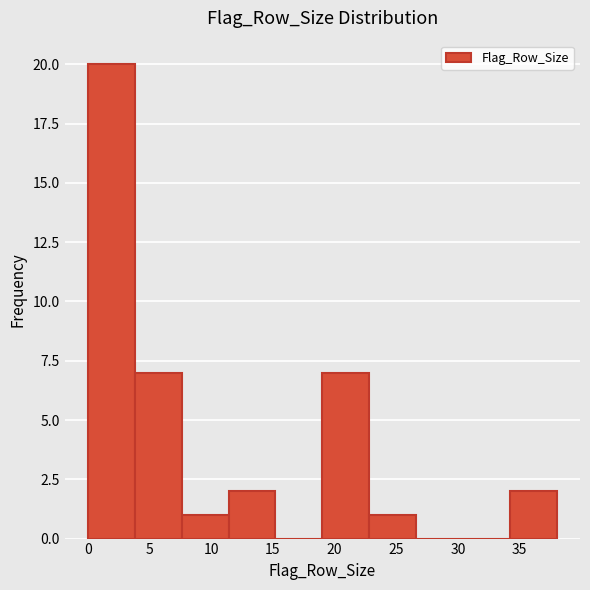

How tall is the bar that spans 7.6 to 11.4 on the x-axis? Neither the bar edges nor the heights are printed on the chart, so give them approximately, as read against the axes.

1